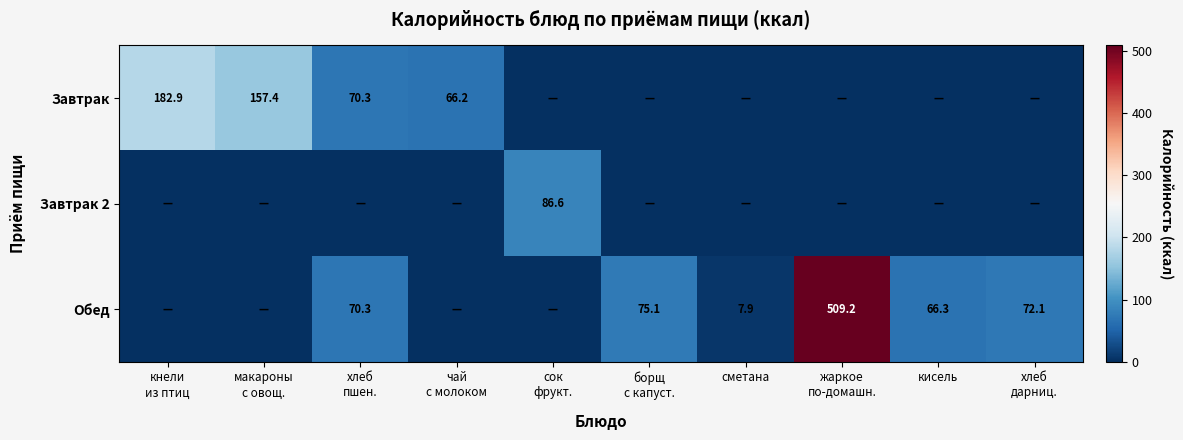

True or false: Завтрак has a value of 88.3 at чай с молоком.

False